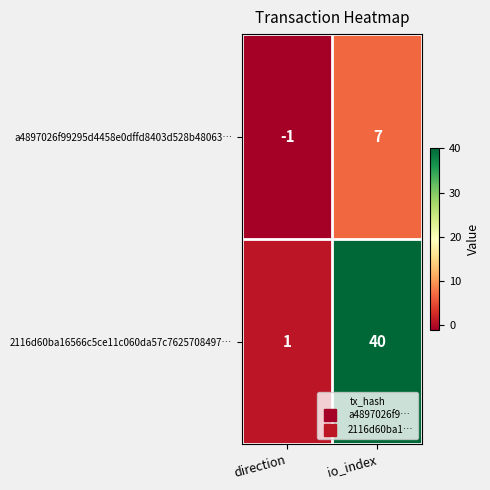

What is the total value across all series at io_index?

47